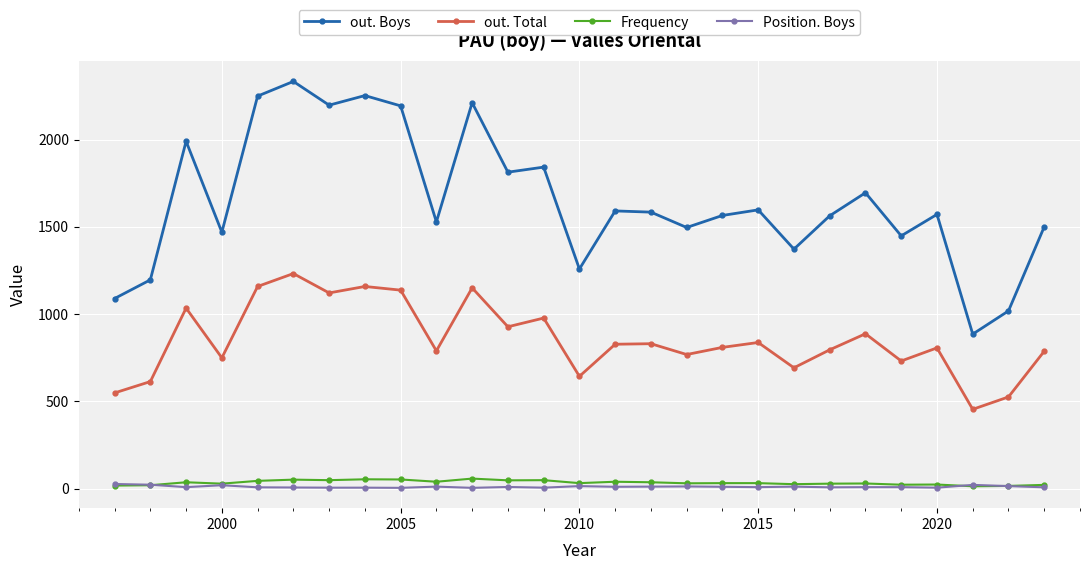

At how many categories does at least one series exceed 303?

27